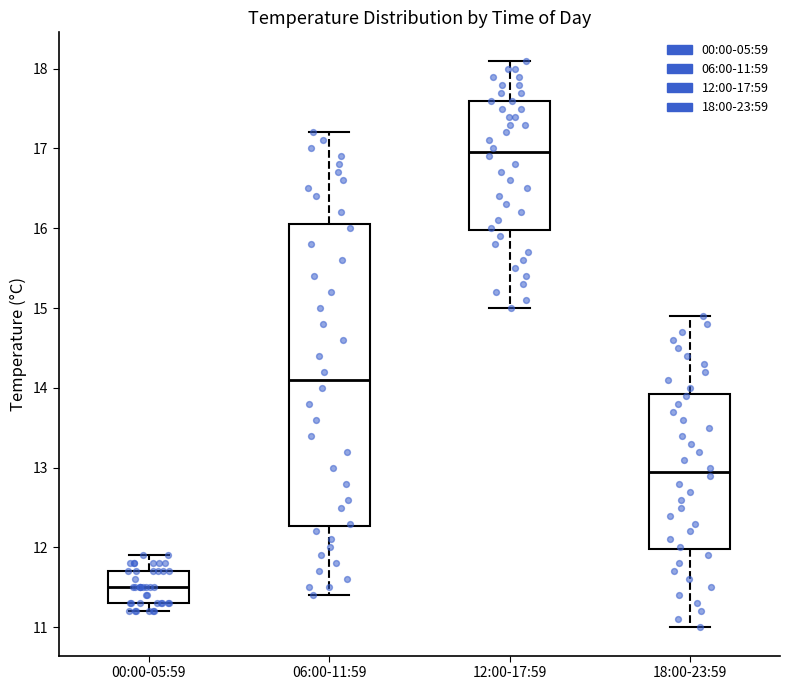

Where does the median line of the box for 18:00-23:59 sit on the y-axis? The values are not printed on the chart, so give them approximately, as read against the axis.

13.0